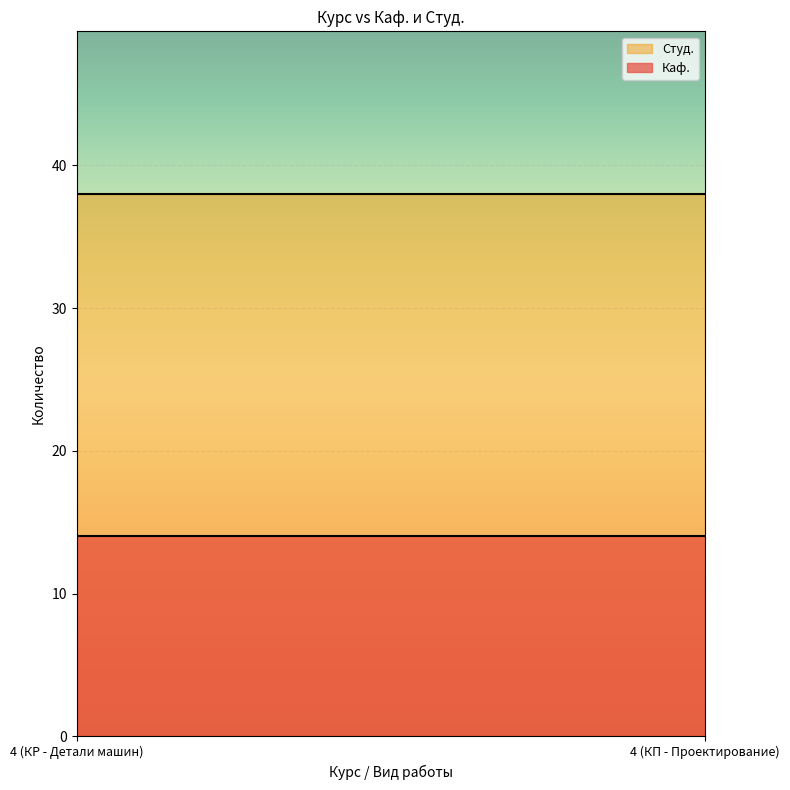

Between 4 (КП - Проектирование) and 4 (КР - Детали машин), which is larger?

4 (КП - Проектирование)